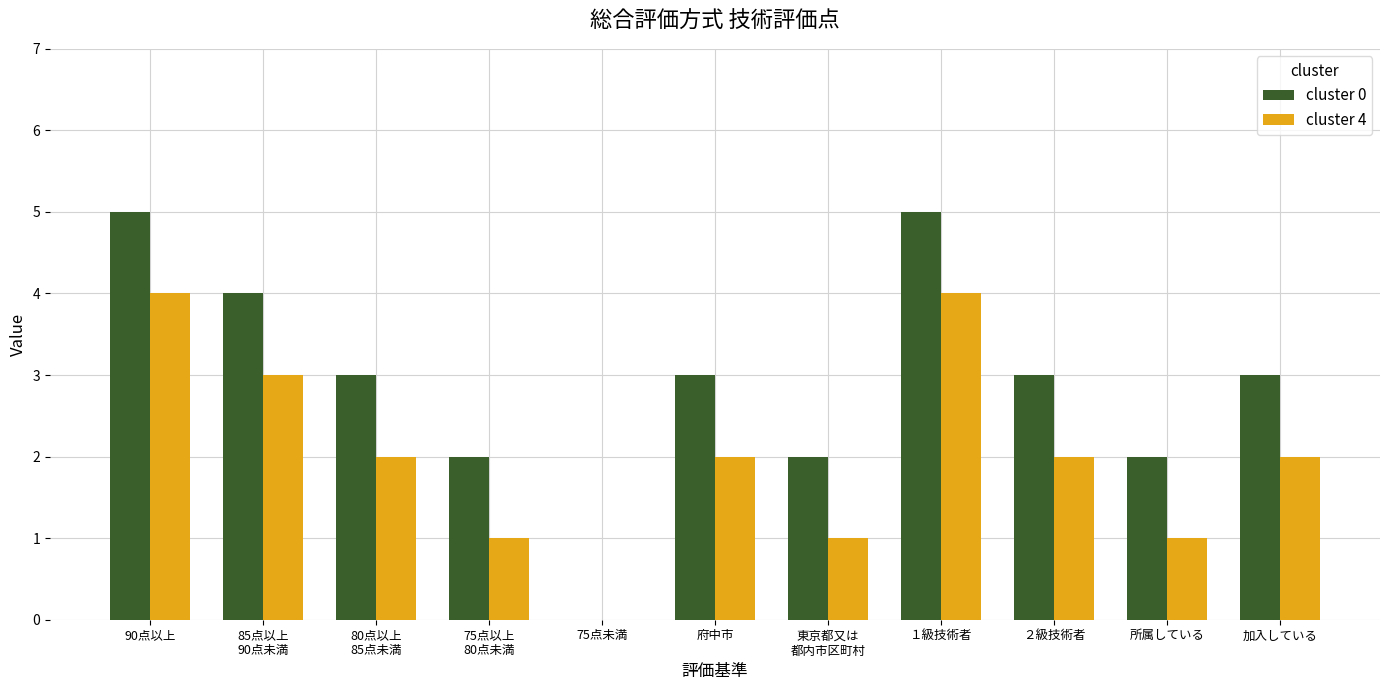

Are the bars grouped side by side (vs. stacked)?

Yes